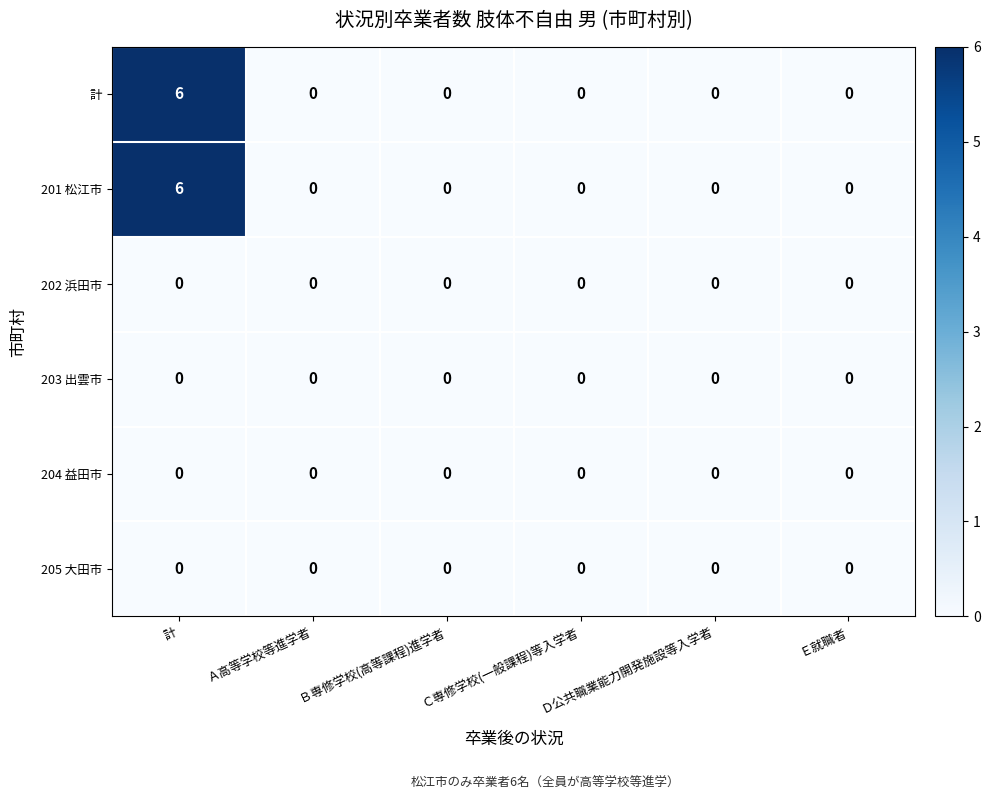

Is it true that 201 松江市 equals 0 at Ｂ専修学校(高等課程)進学者?

True